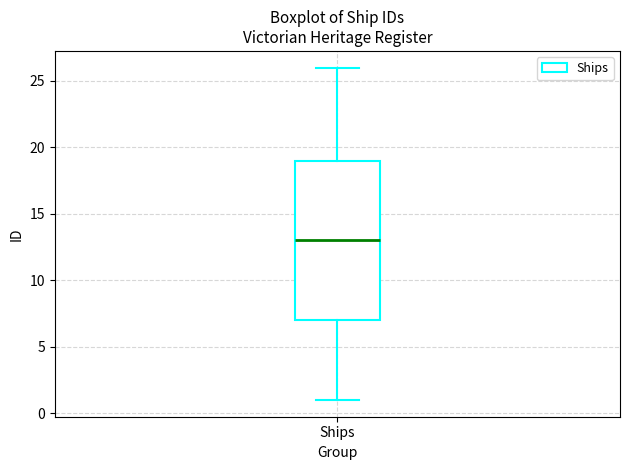

Read this box plot against the y-axis: the position of the median line, the range covered by the box, and the ends of both whiskers. The values are not printed on the chart, so give them approximately, as read against the axis.

median 13, box 7 to 19, whiskers 1 to 26